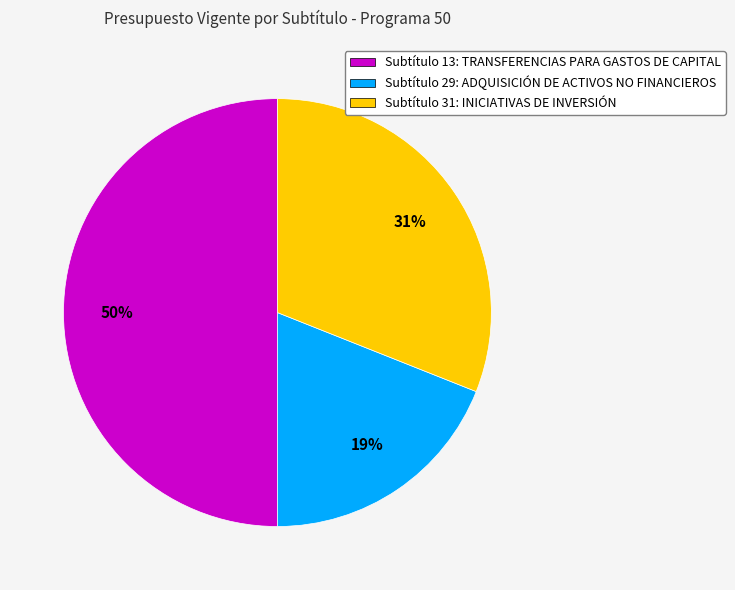

Is Subtítulo 31: INICIATIVAS DE INVERSIÓN the majority of the pie?

No